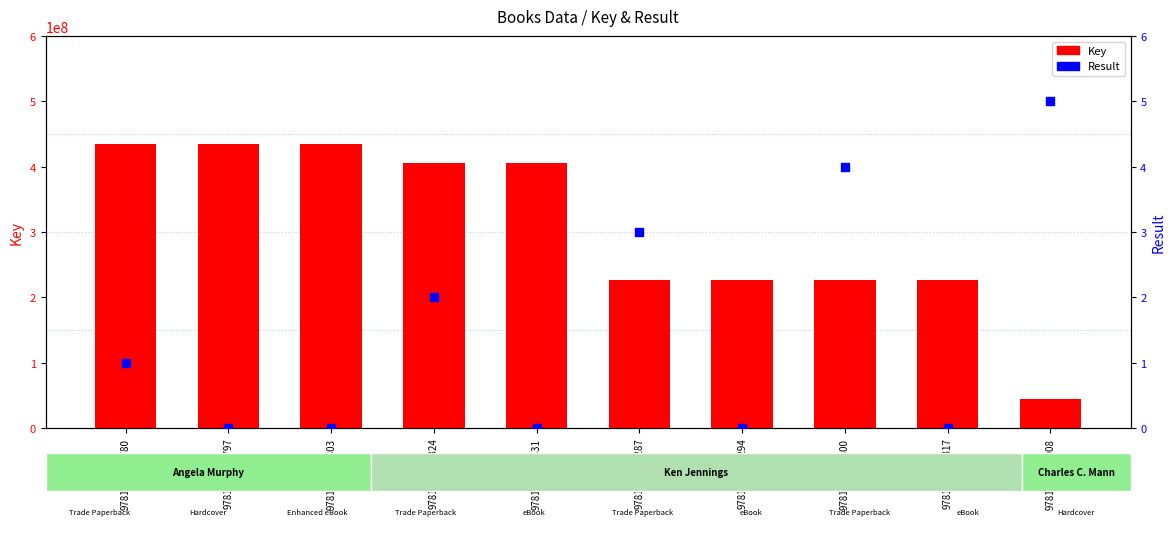

What are all the series names shown in the legend?

Key, Result